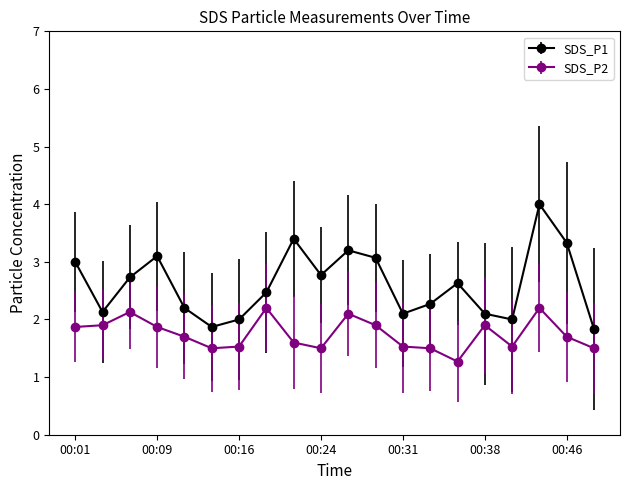

Does the chart have visible grid lines?

No